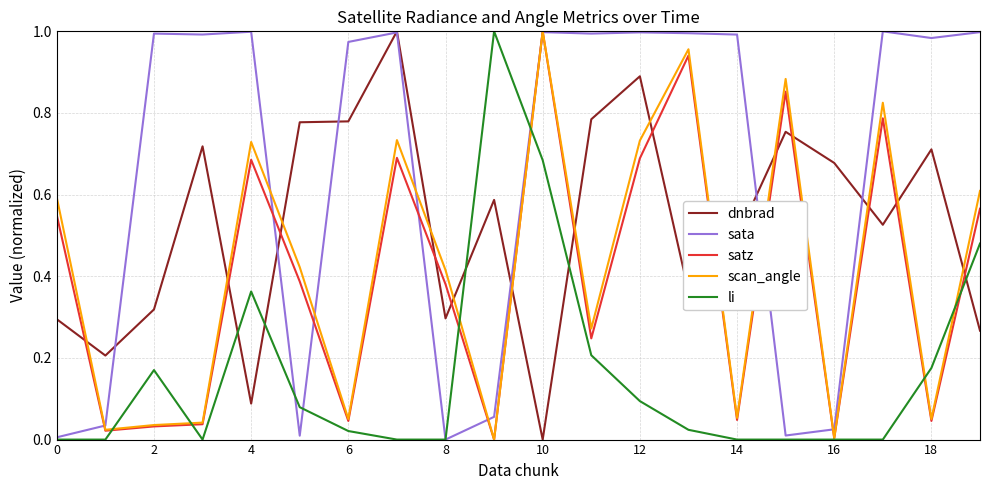

How many intersections are there between scan_angle and dnbrad?

14